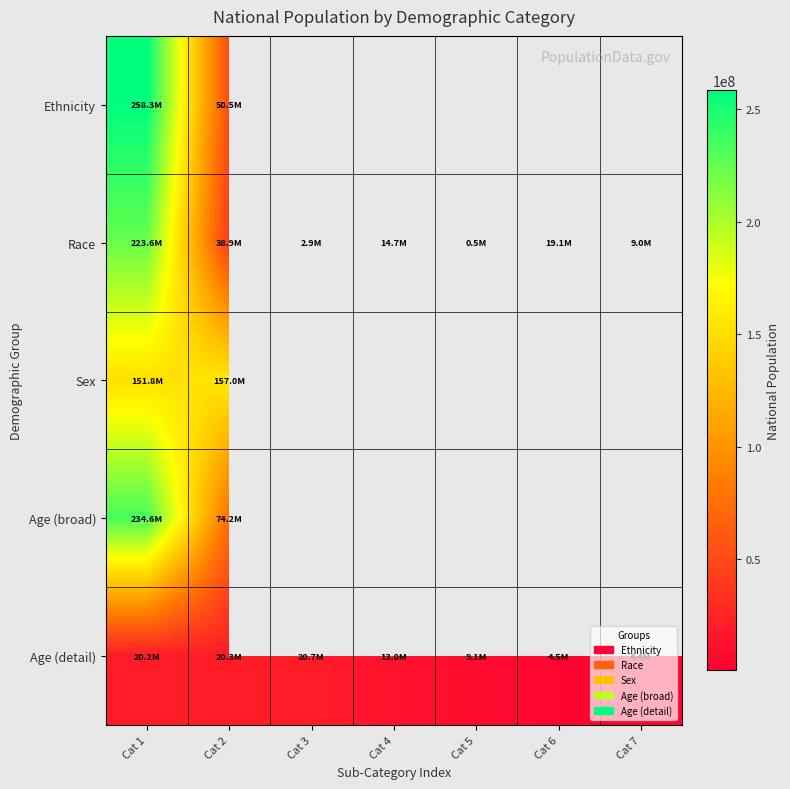

Rank the series by their maximum value, from highest to lowest.

Ethnicity, Age (broad), Race, Sex, Age (detail)